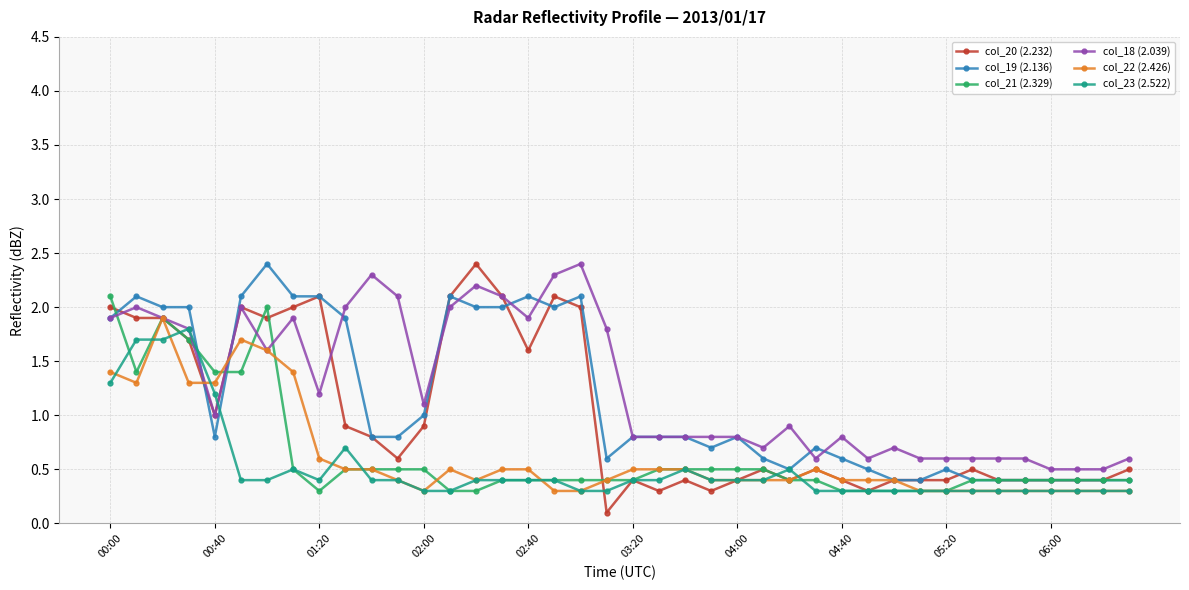

At how many categories does at least one series exceed 0?

40